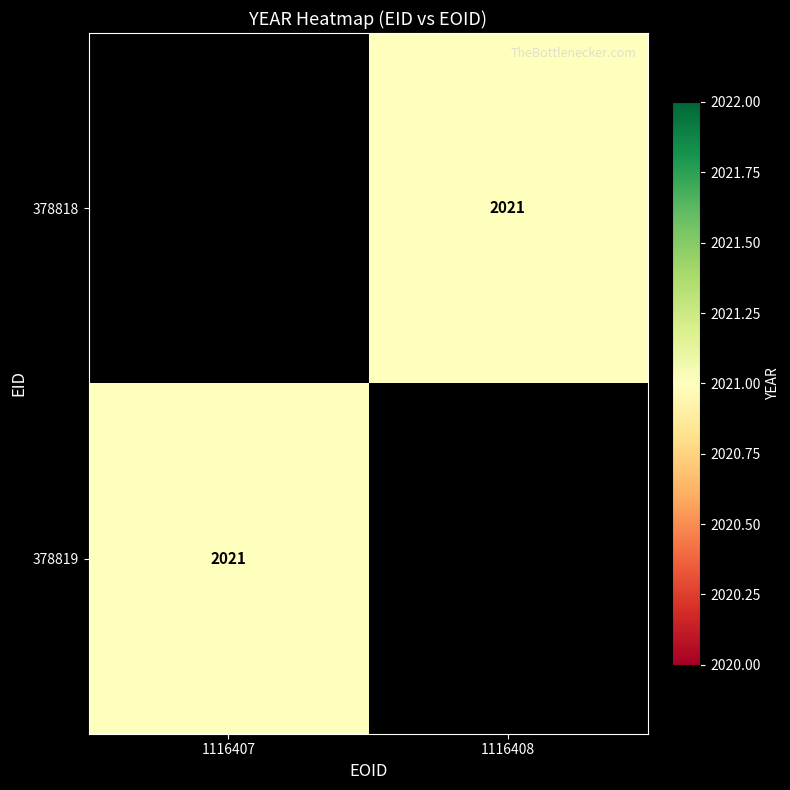

Rank the series by their maximum value, from highest to lowest.

378818, 378819